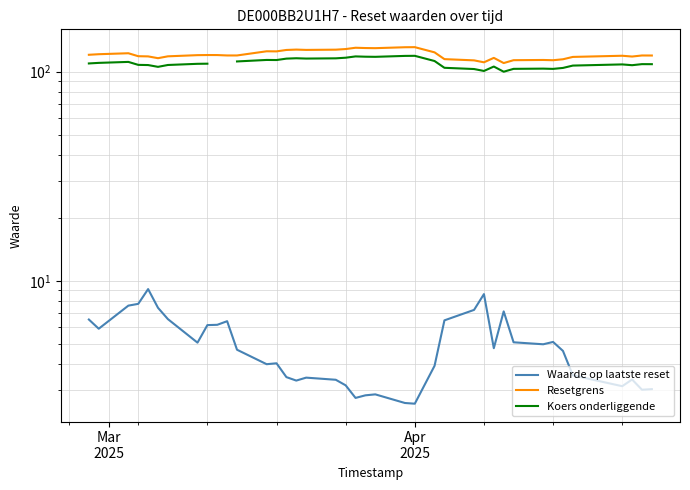

List the series in order of their peak value, highest first.

Resetgrens, Koers onderliggende, Waarde op laatste reset